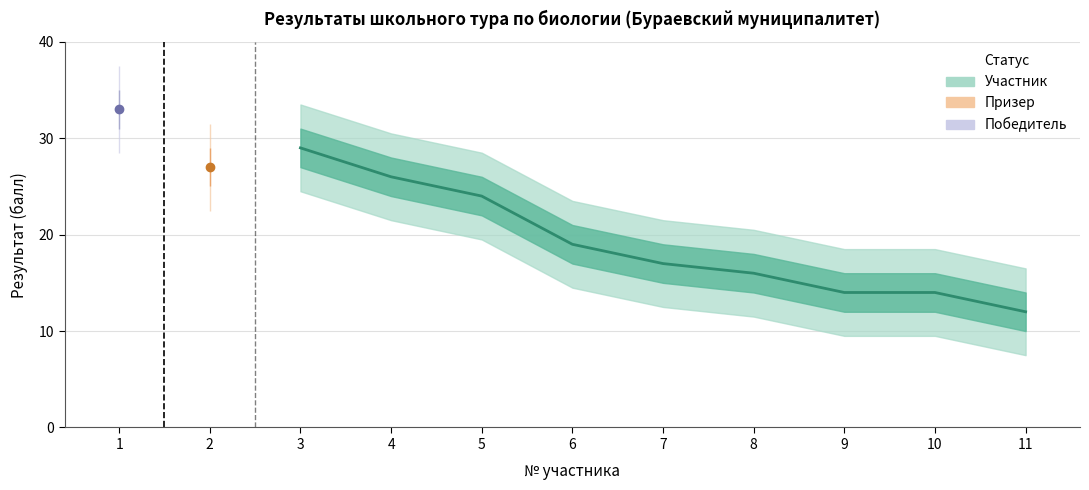

What is the value of the 7th point from the left?

14